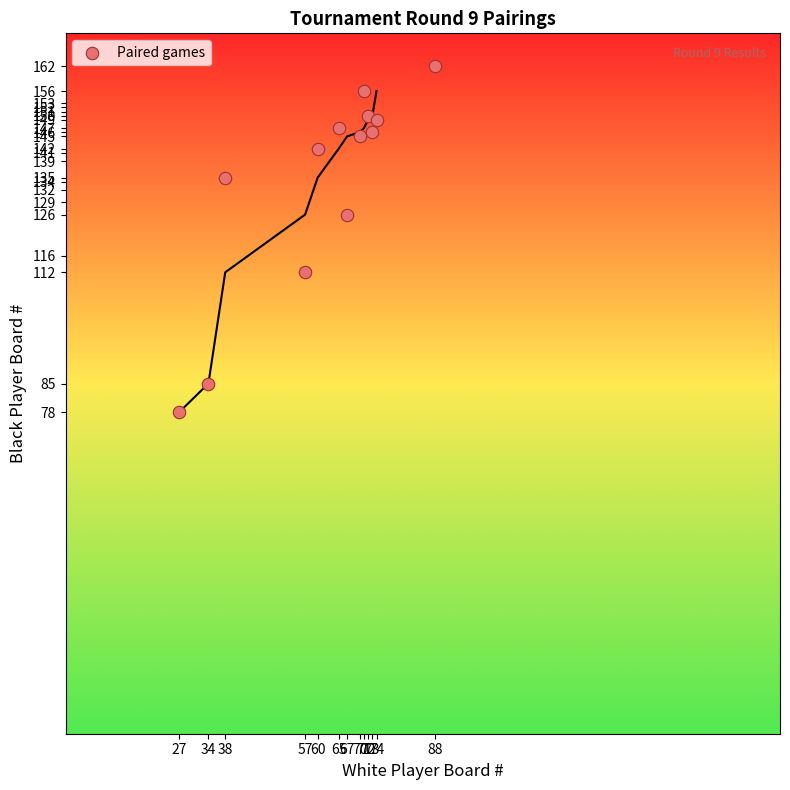

What Y value in the scatter plot is closest to 120?

126